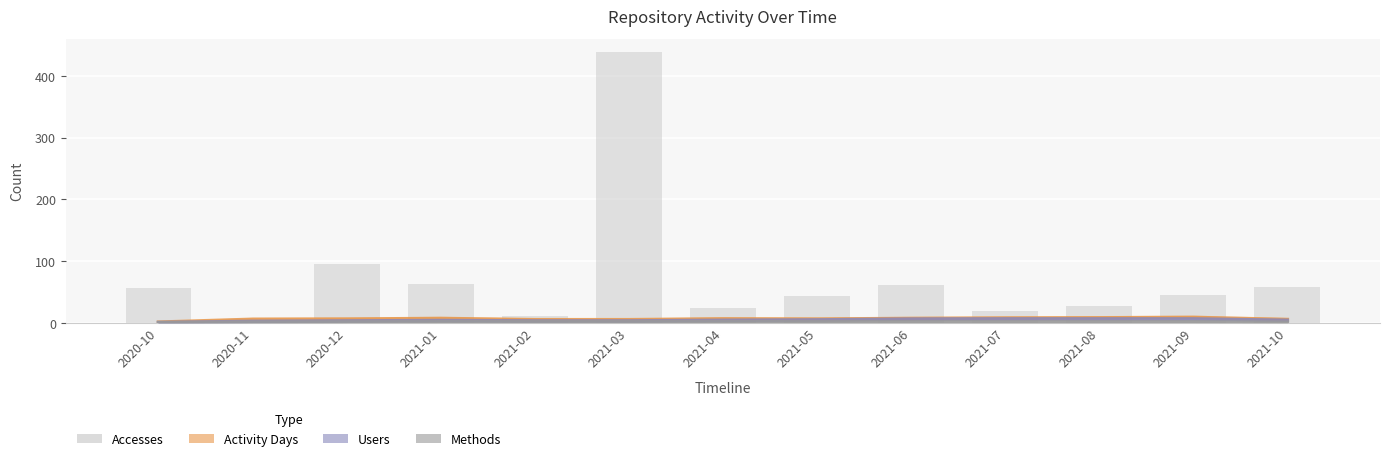

What is the label of the 9th bar from the left?

2021-06